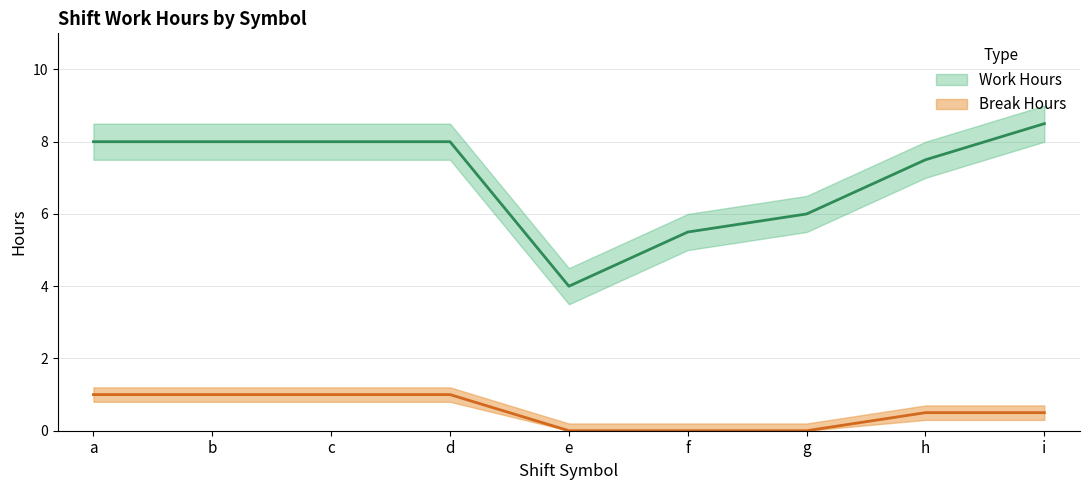

True or false: Work Hours and Break Hours cross at least once.

False